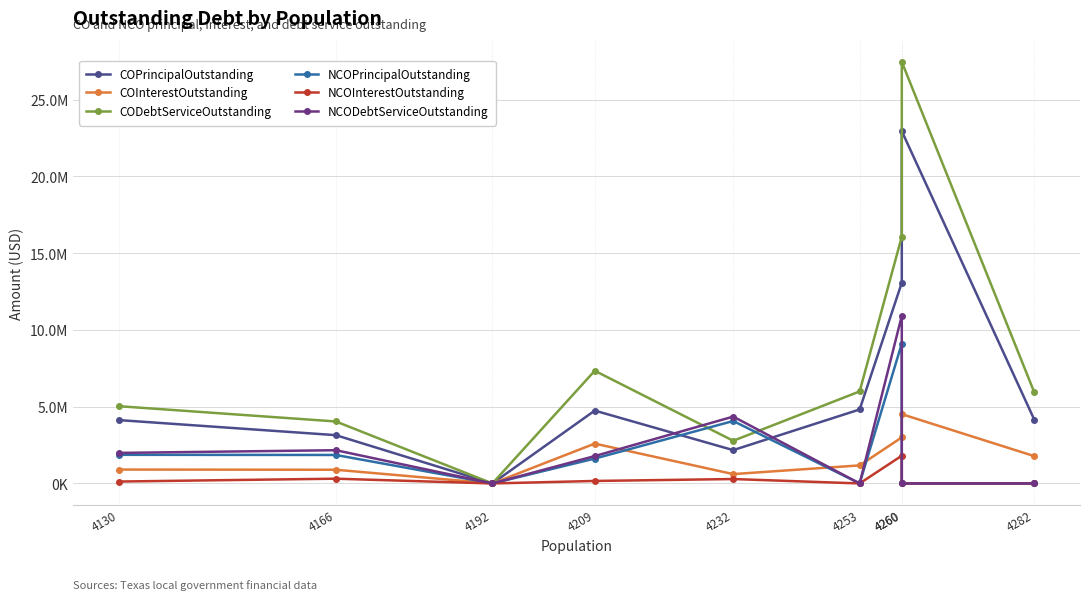

Is it true that NCOInterestOutstanding equals 1806397.0 at 4260?

True